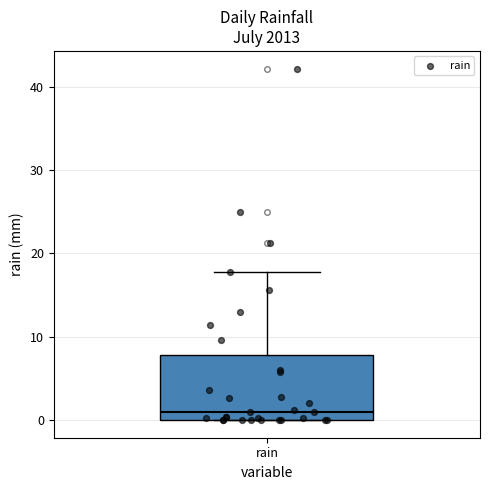

Where does the median line of the box for rain sit on the y-axis? The values are not printed on the chart, so give them approximately, as read against the axis.

1